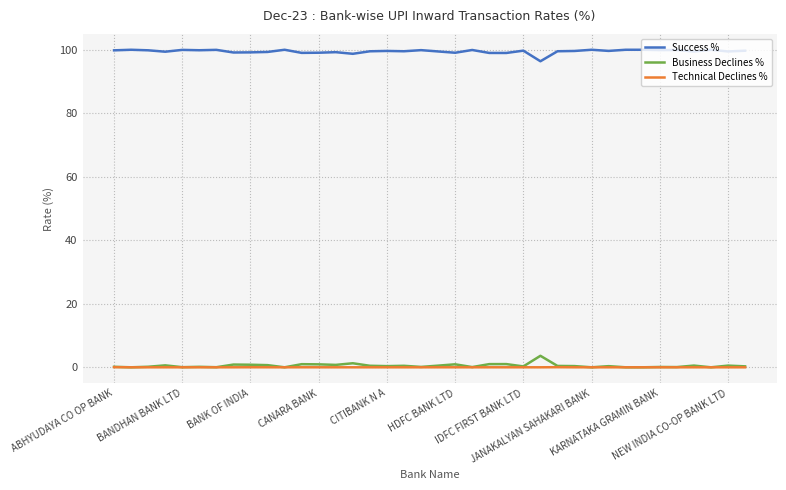

Is this an area chart (filled region under the line)?

No